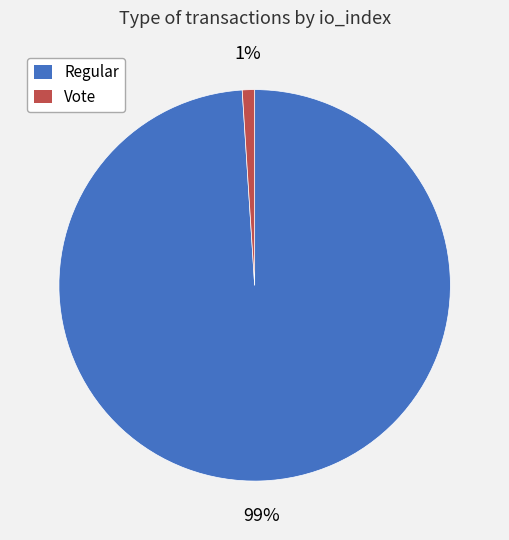

To the nearest percent, what is the average slice percentage?

50%